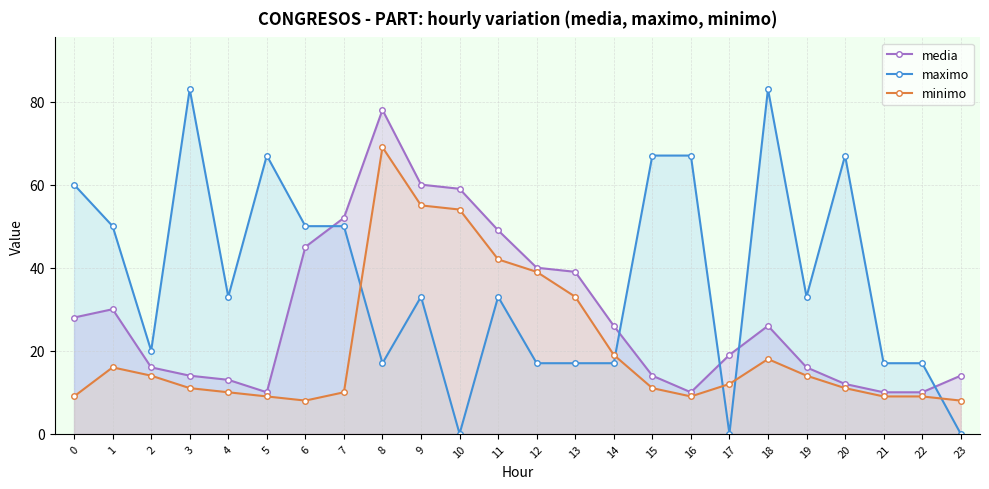

What is the value of the maximo point at the 17th from the left?

67